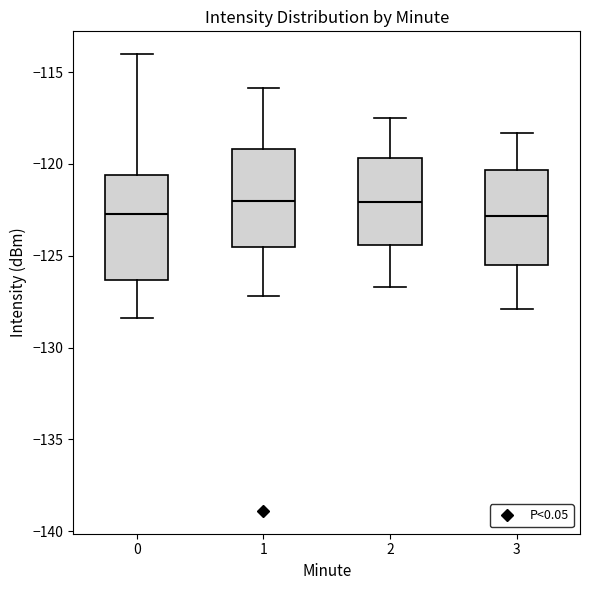

Reading left to right, transcribe this box plot: for each box, give where its median line is, the range the box spans, and where its two whiskers end, as read against the y-axis. The values are not printed on the chart, so give them approximately, as read against the axis.

0: median -122.5, box -126.5 to -120.5, whiskers -128.5 to -114.0
1: median -122.0, box -124.5 to -119.0, whiskers -127.0 to -116.0
2: median -122.0, box -124.5 to -119.5, whiskers -126.5 to -117.5
3: median -123.0, box -125.5 to -120.5, whiskers -128.0 to -118.5